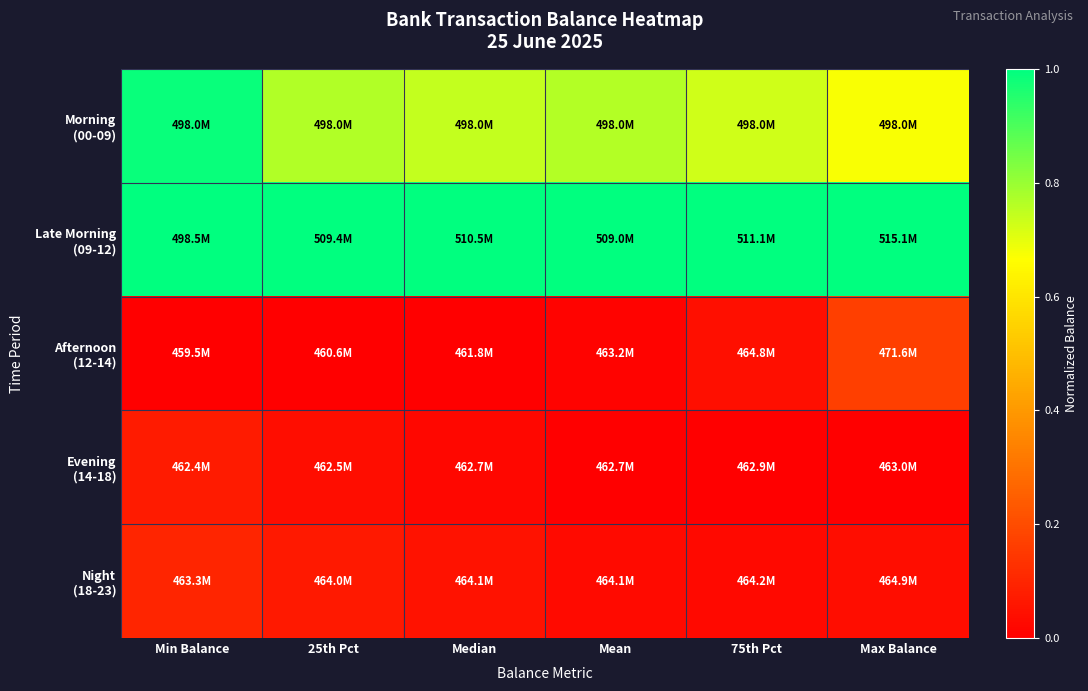

What is the spread (max minus min) of values at Median?

1.0